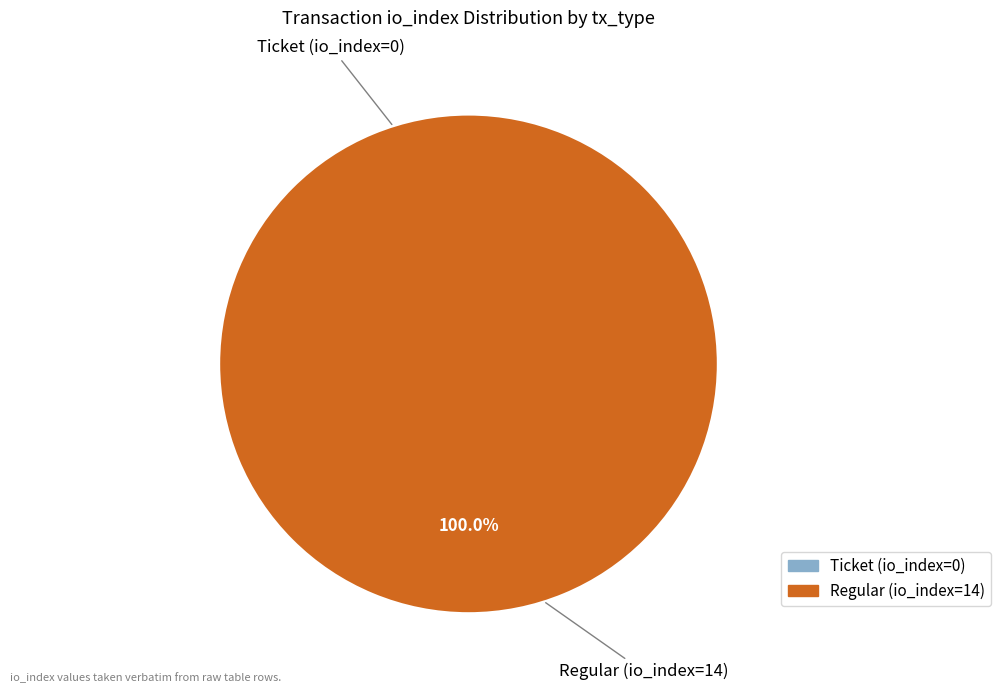

Count the number of slices in the pie.

2